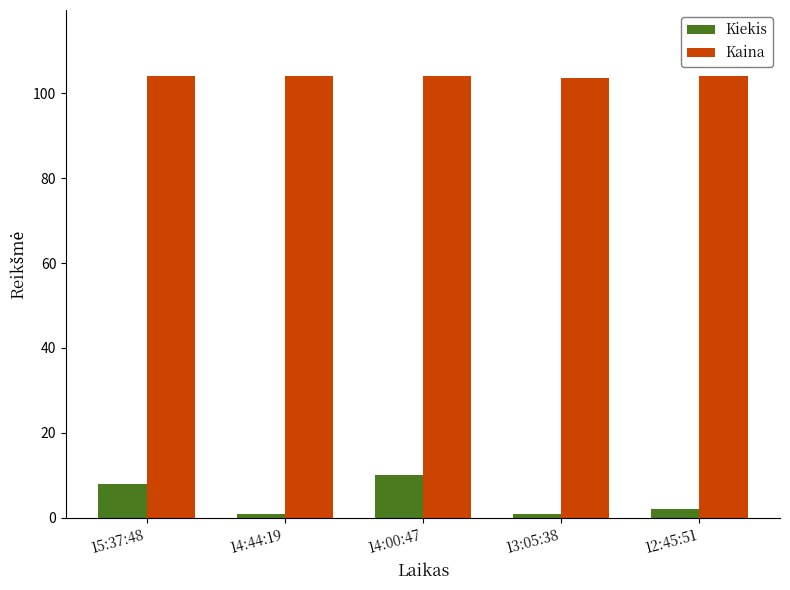

What is the minimum value for Kaina?

103.6